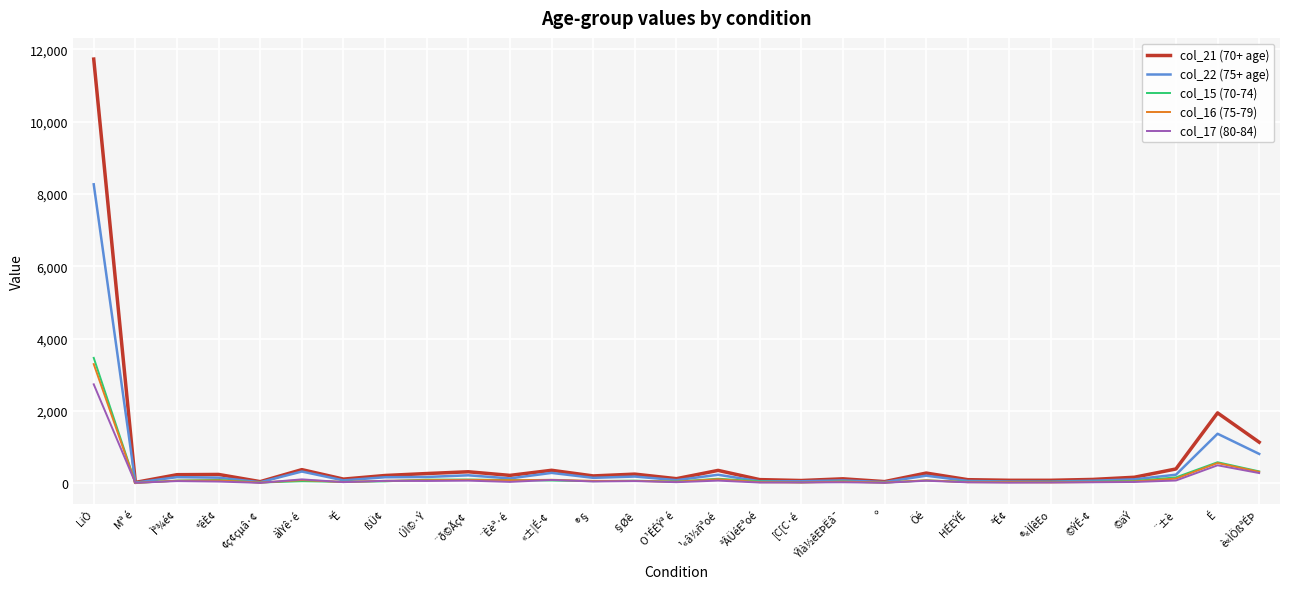

What is the minimum value shown in the chart?

3